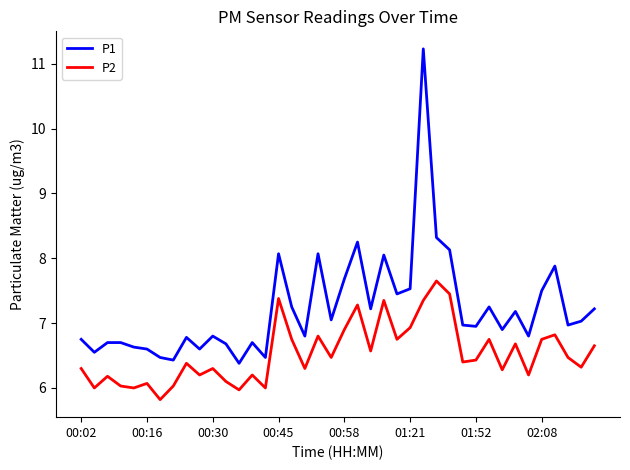

What are all the series names shown in the legend?

P1, P2